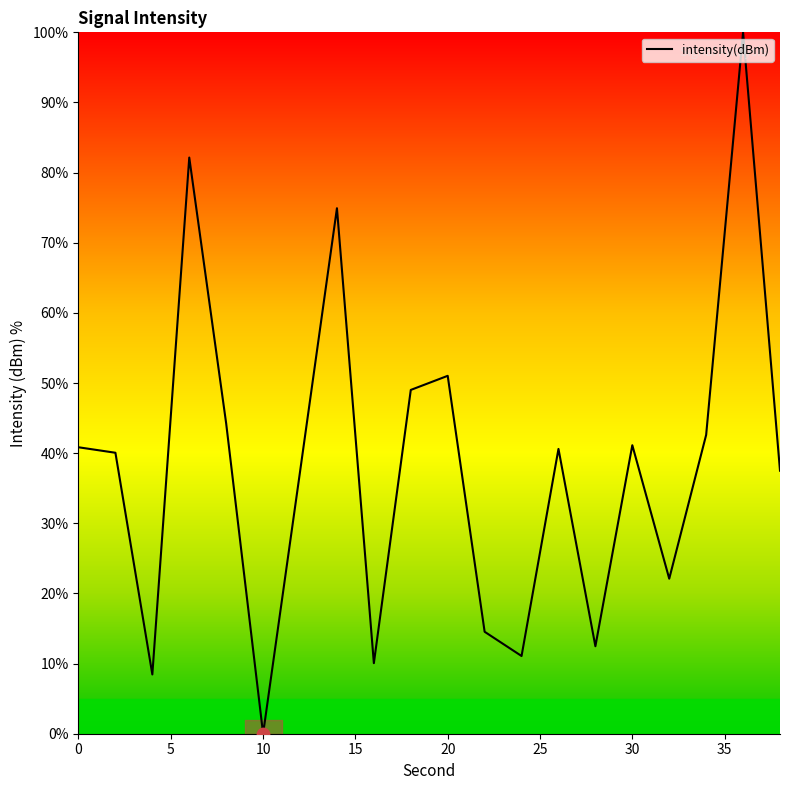

What is the maximum value shown in the chart?

100.0